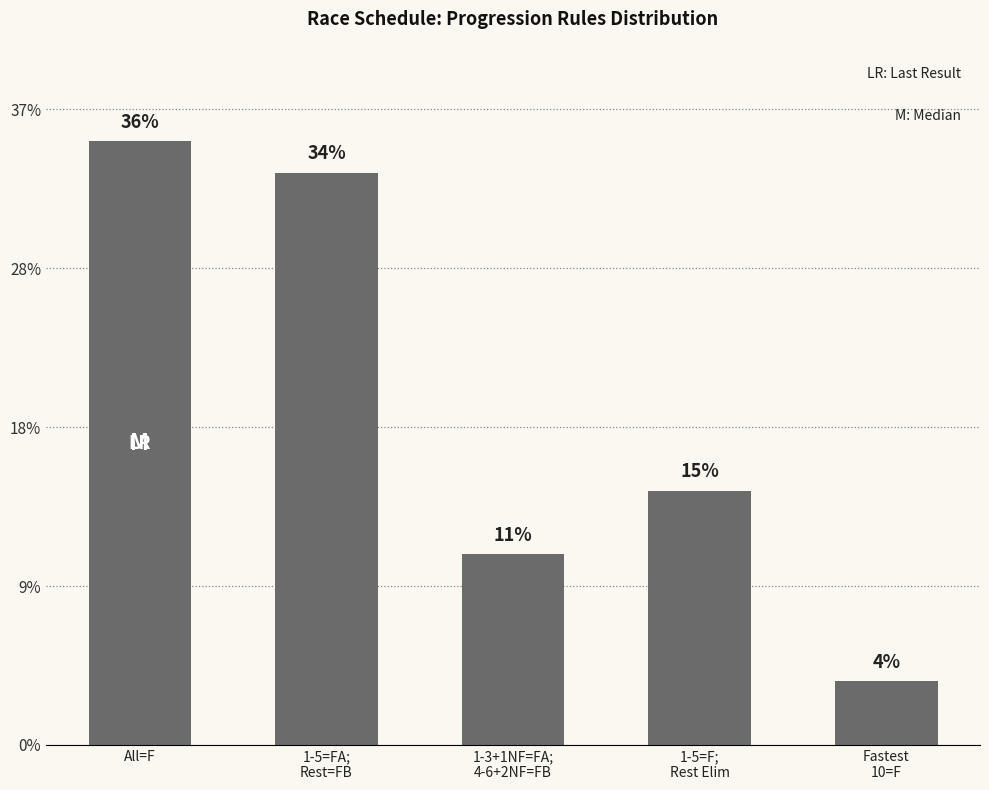

Does the chart contain any negative values?

No